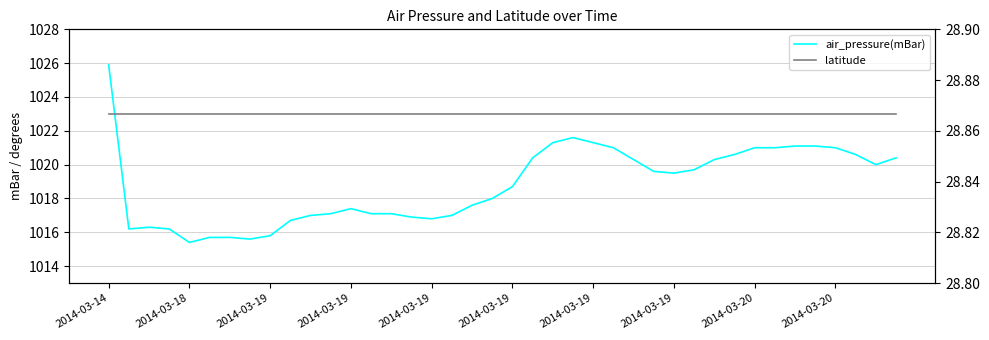

How many categories are shown in the chart?

40